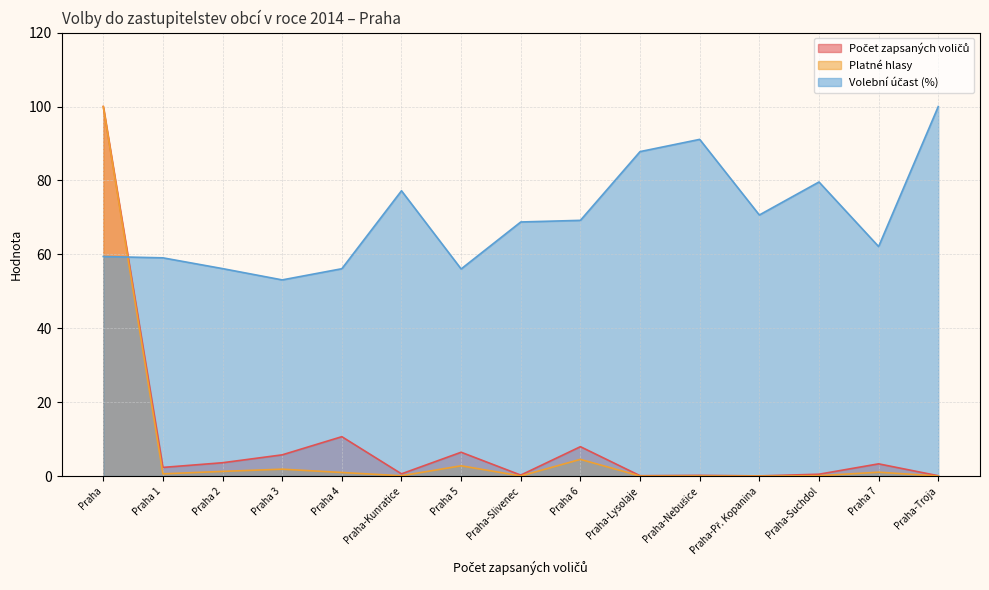

What is the difference between the second highest and second lowest values in the Počet zapsaných voličů series?

10.6